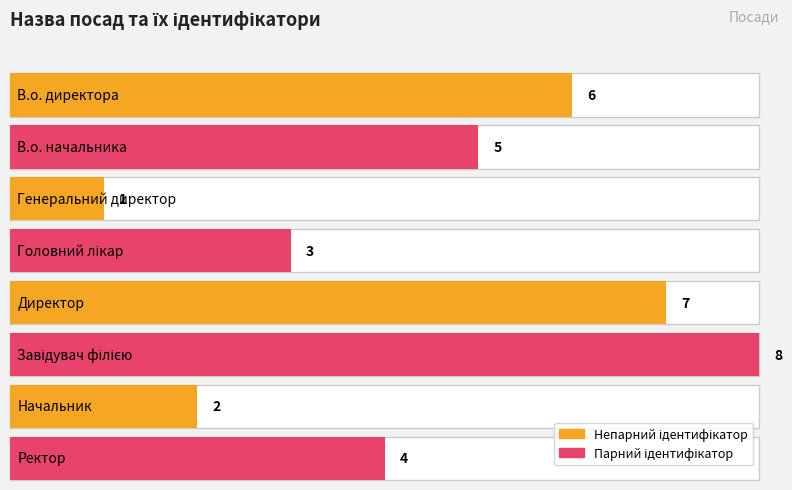

True or false: the data shows 1 at Генеральний директор.

True